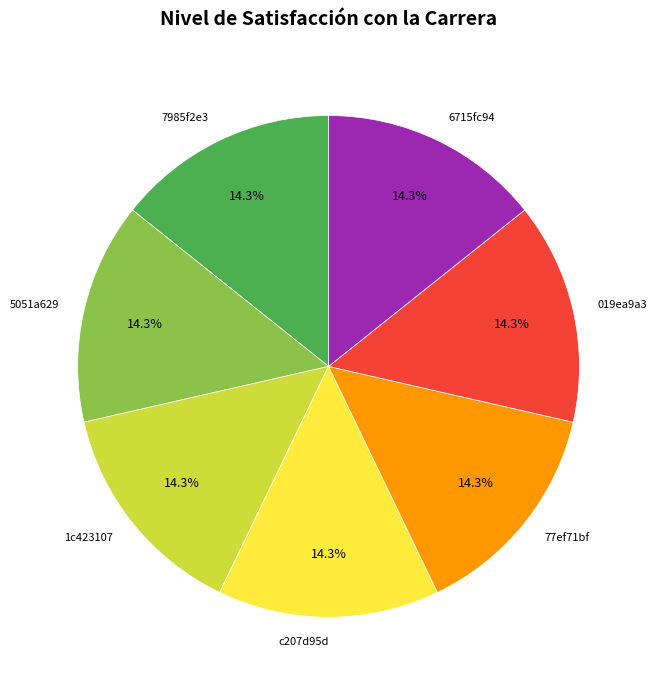

What is the ratio of the value at 77ef71bf to the value at 7985f2e3?

1.0